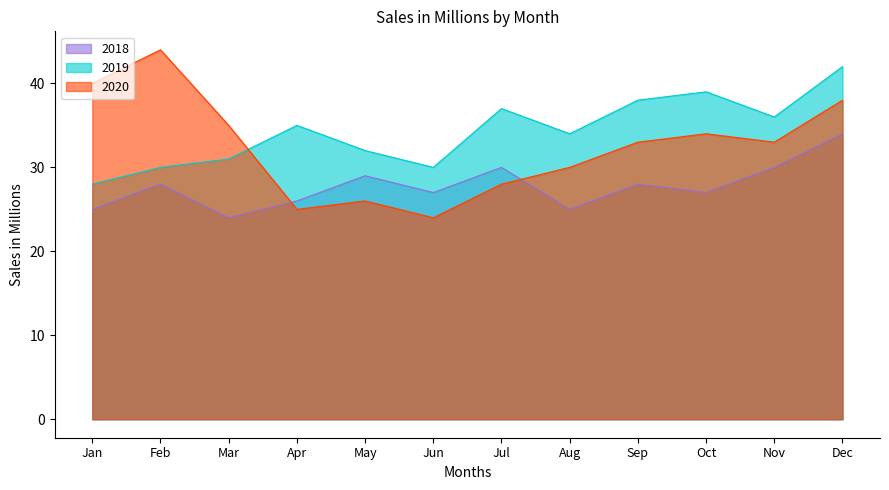

Which series changed the most between May and Nov?

2020